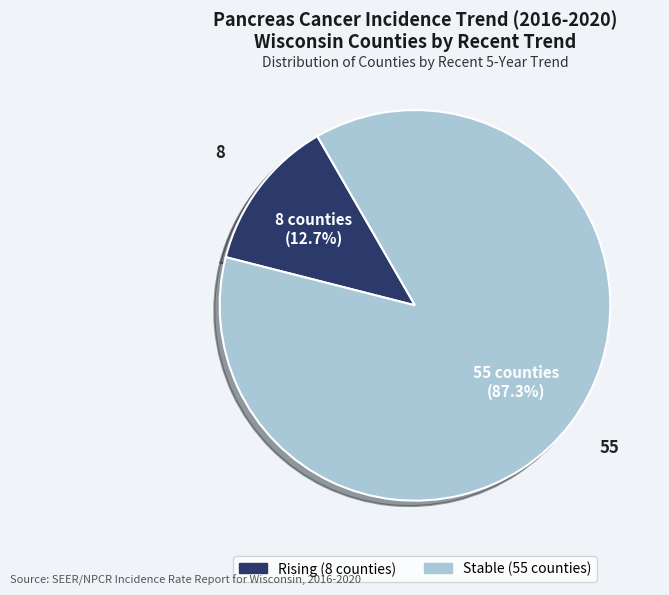

Does any single category account for the majority?

Yes